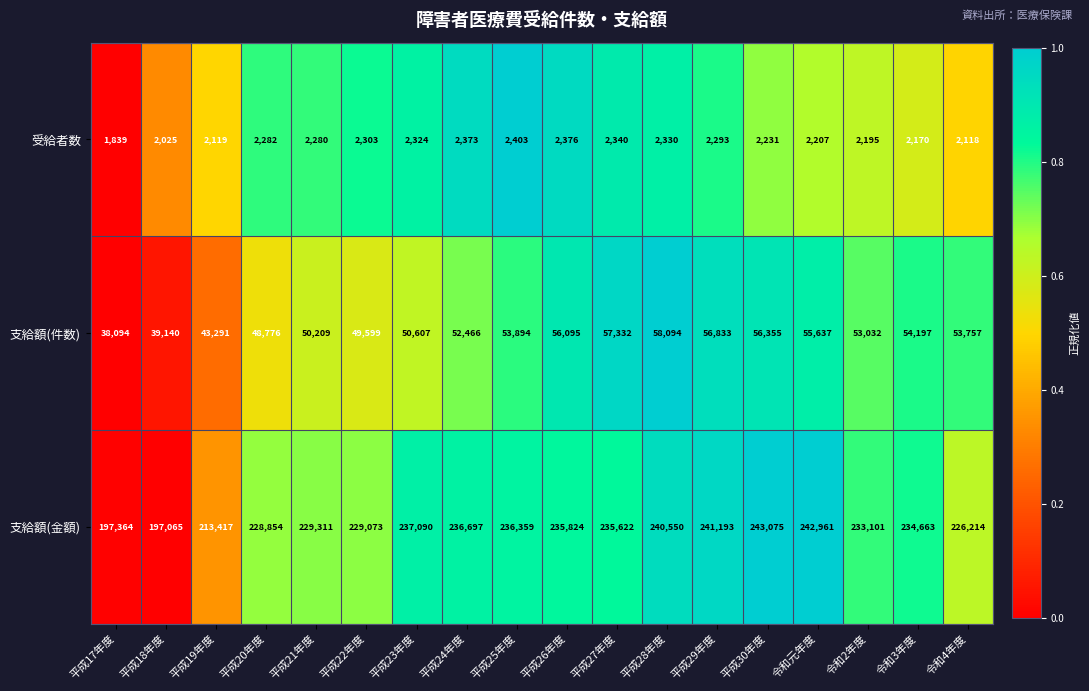

What is the difference between the maximum and minimum values in the 支給額(件数) series?

20000